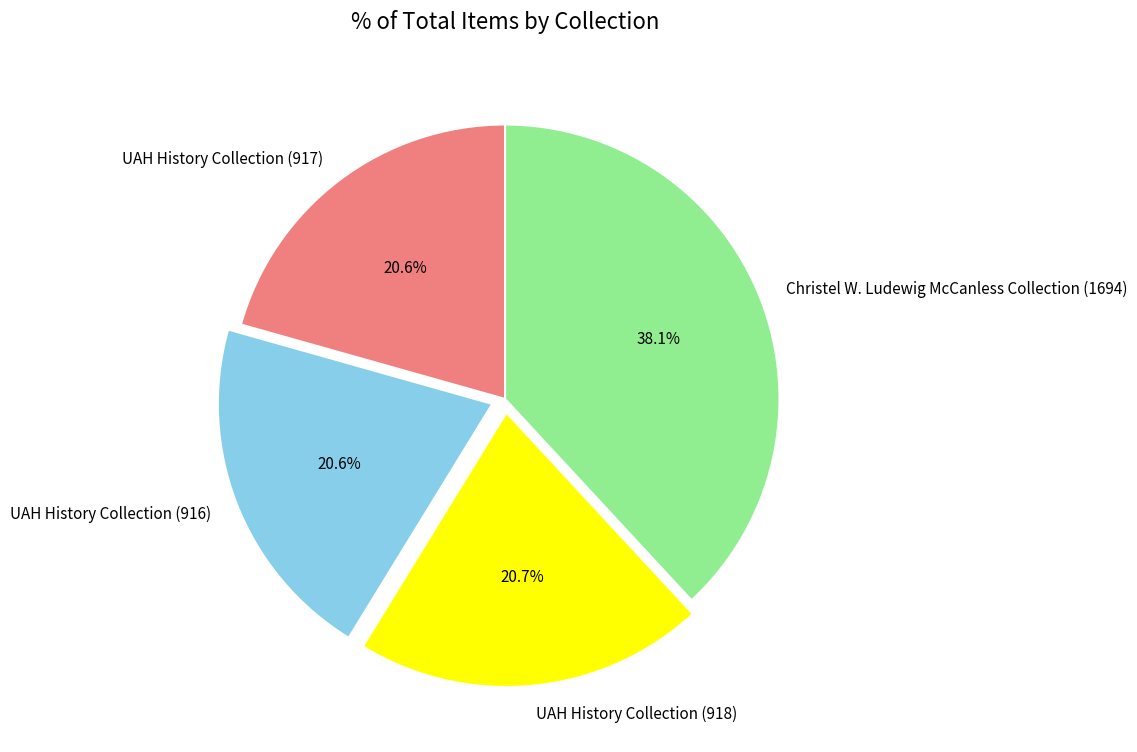

Does UAH History Collection (917) represent more than half of the total?

No